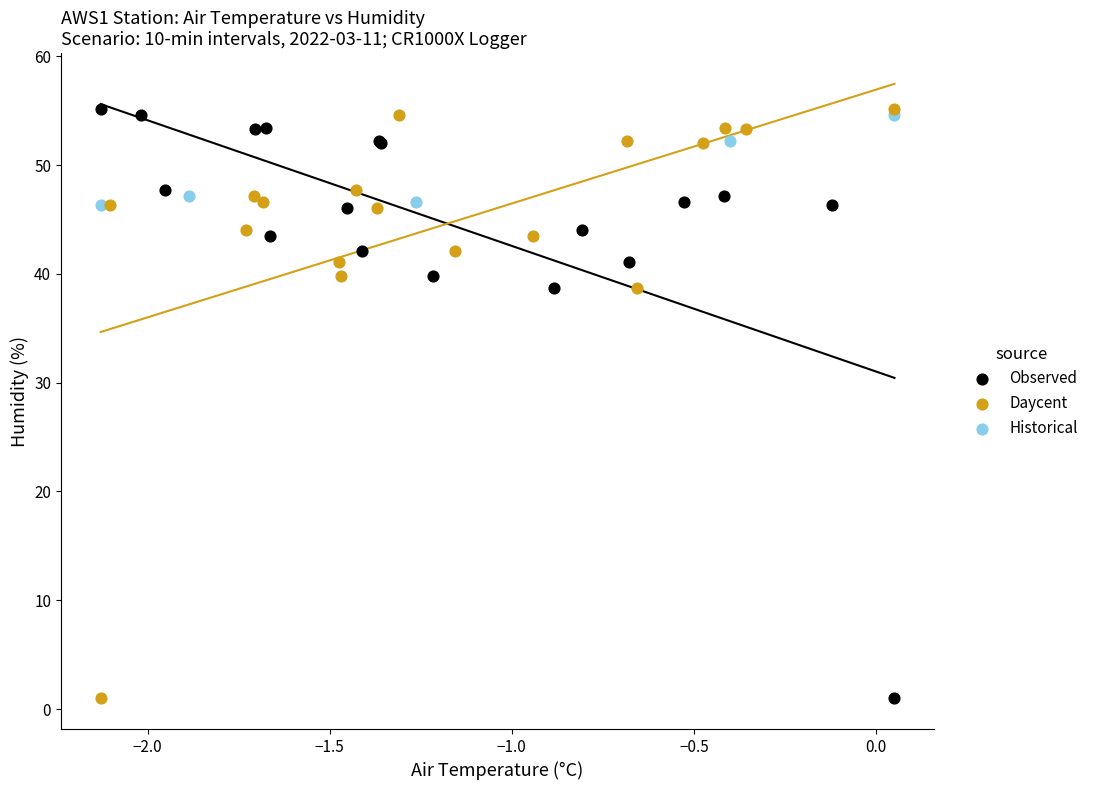

What are all the series names shown in the legend?

Observed, Daycent, Historical